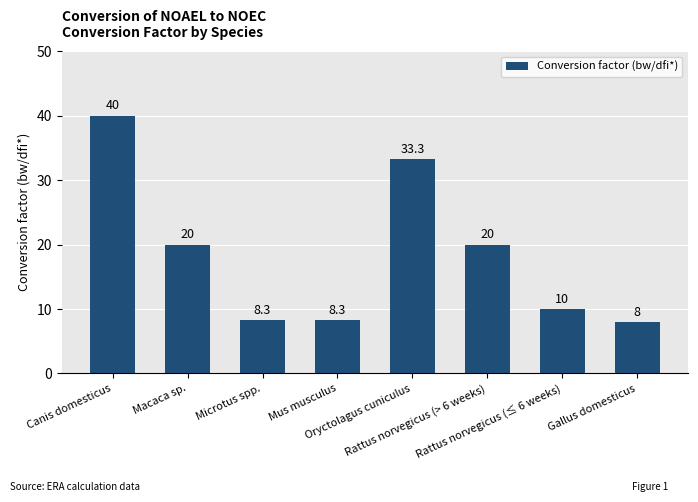

At which category does the chart reach its minimum across all series?

Gallus domesticus